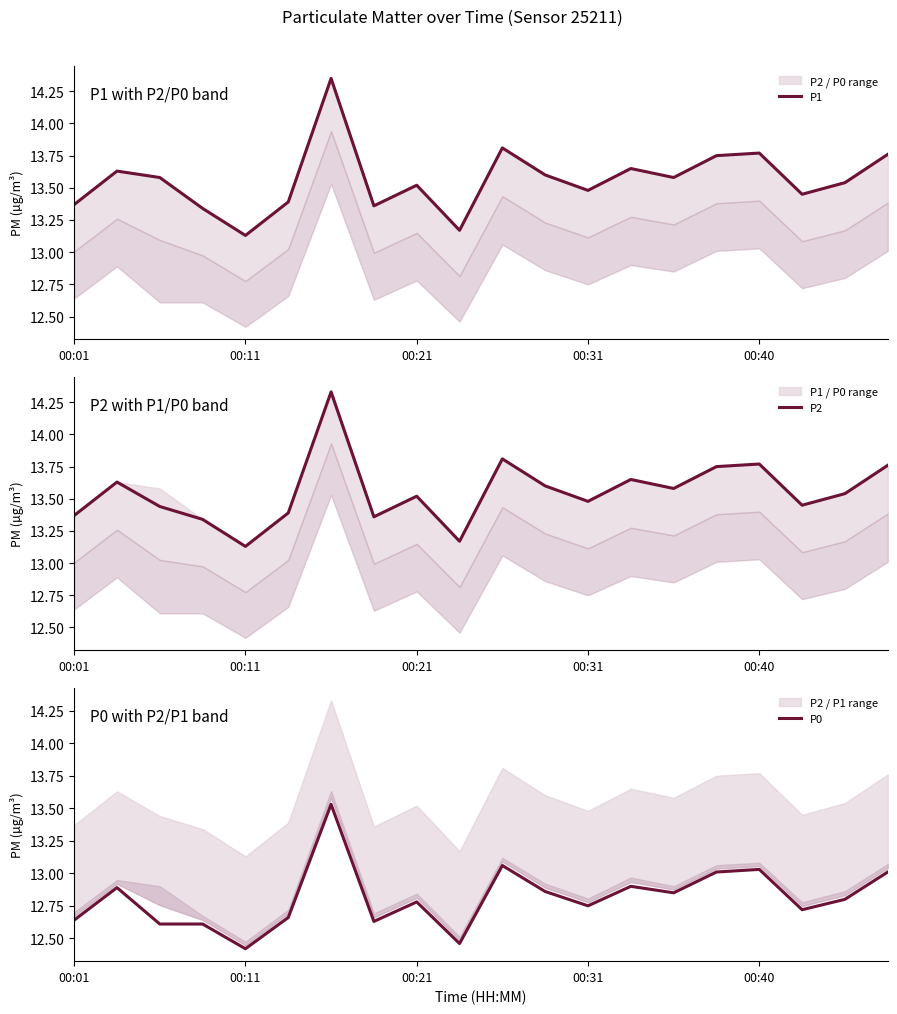

The value of P0 at 17 is 6.7. True or false?

False